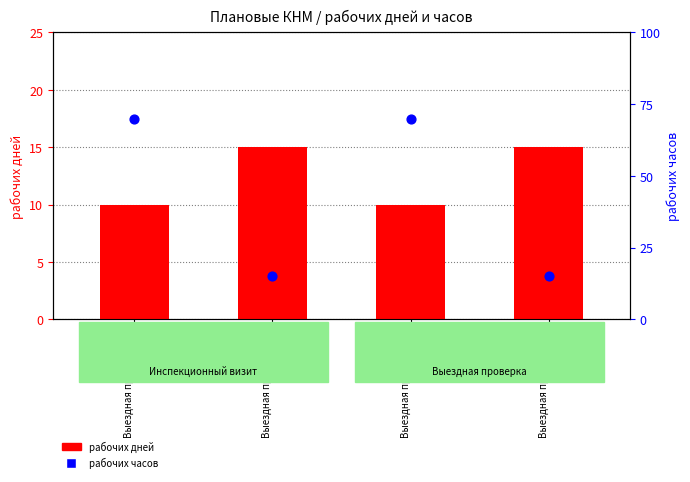

At how many categories does at least one series exceed 55?

2